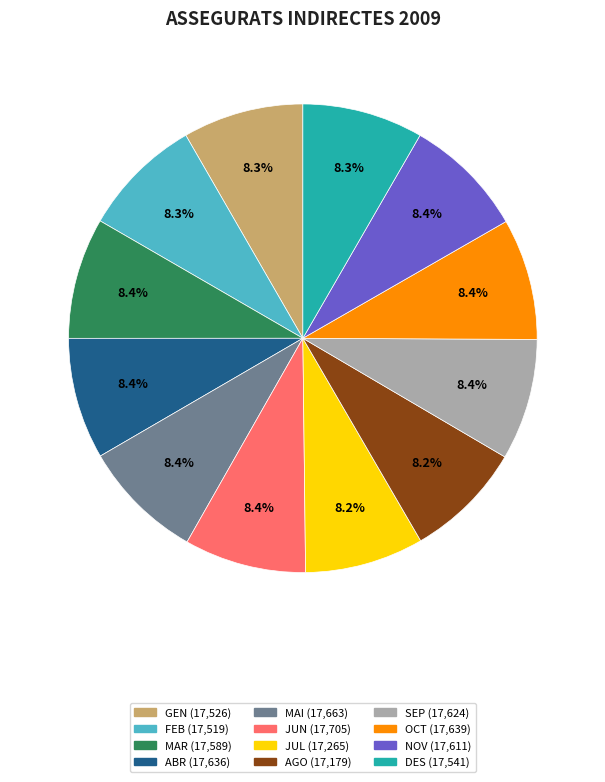

How many slices are in this pie chart?

12